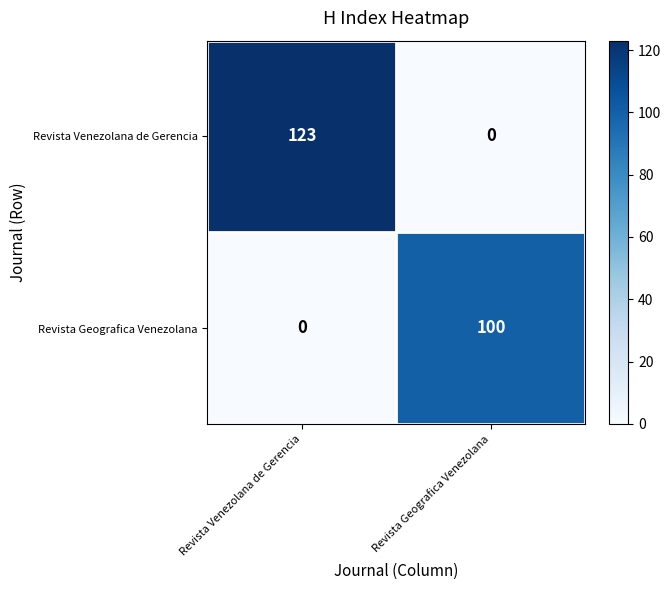

Which series has the largest range (max minus min)?

Revista Venezolana de Gerencia